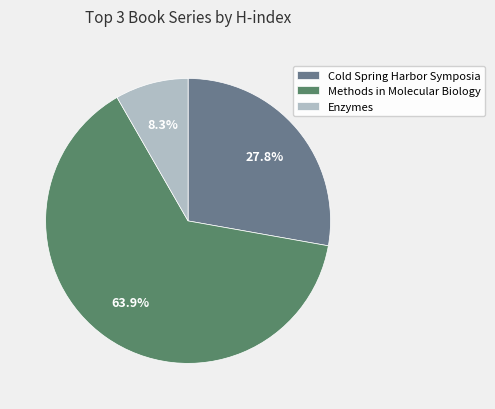

Which category accounts for the majority?

Methods in Molecular Biology